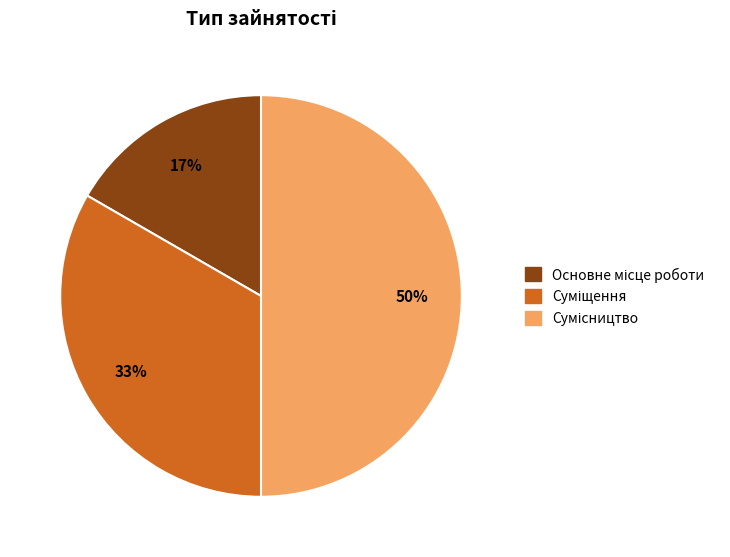

To the nearest percent, what is the difference between the largest and smallest slice percentages?

33%